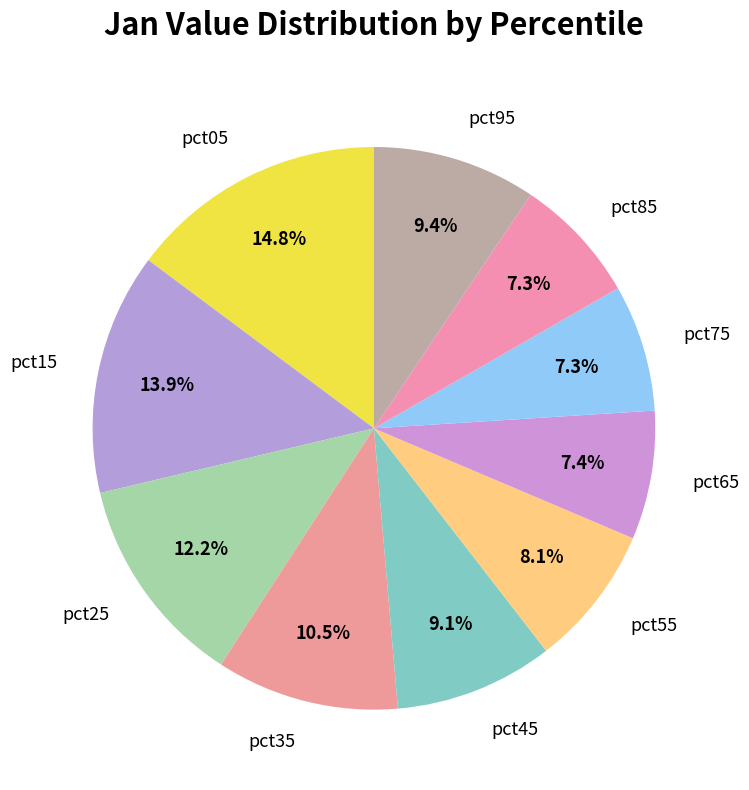

Do pct75 and pct15 together represent more than half of the pie?

No